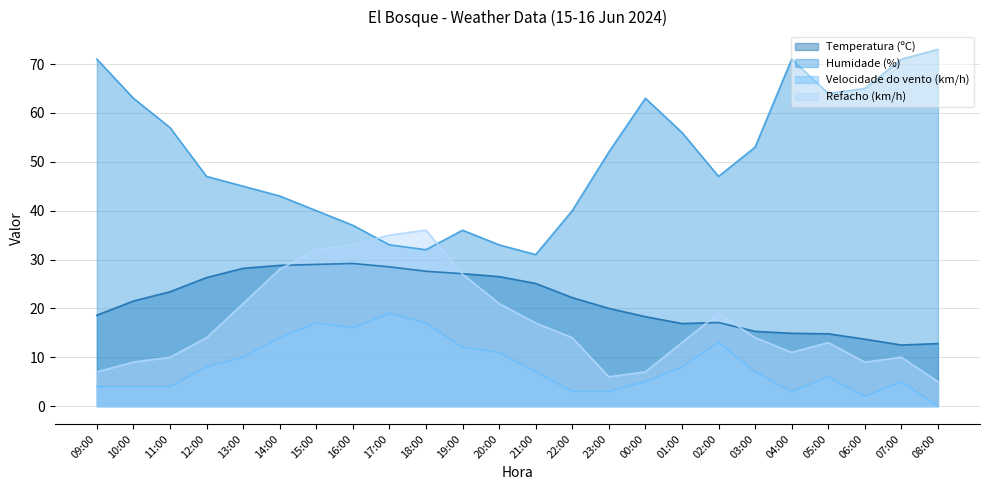

At which label does Refacho (km/h) reach its peak?

18:00